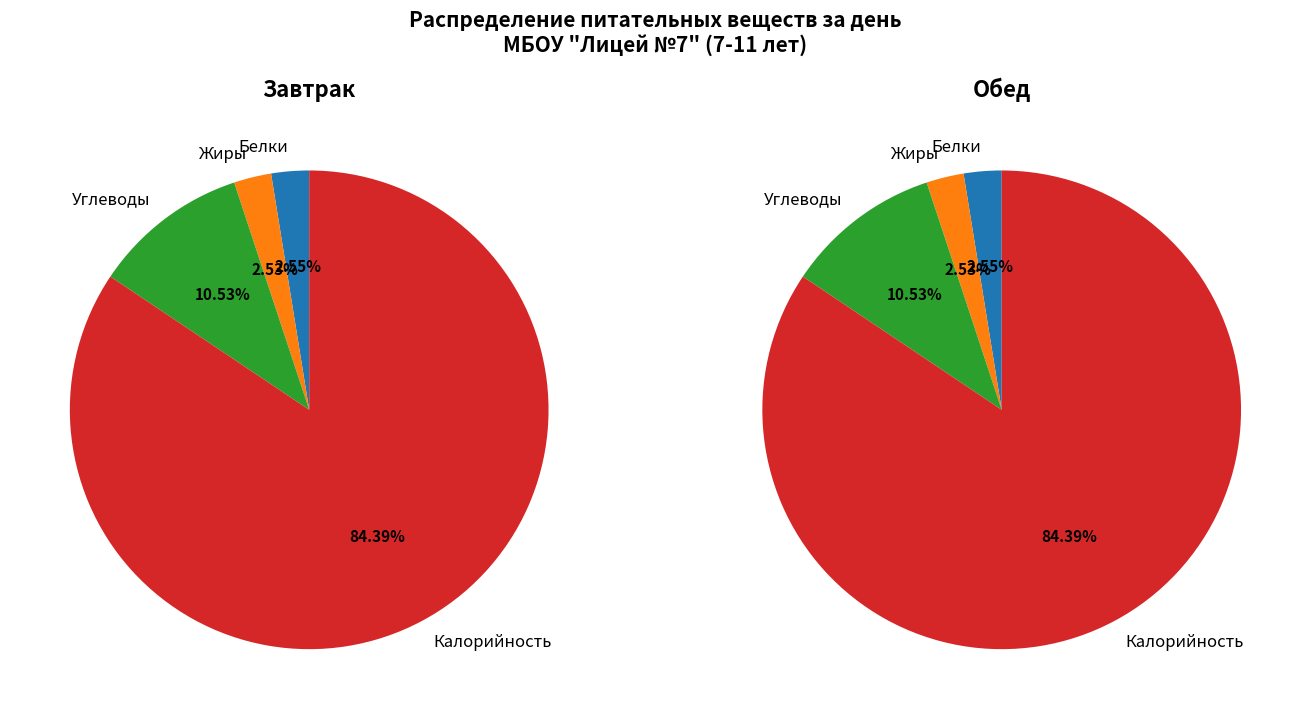

Between Жиры and Калорийность, which series saw the biggest shift?

Завтрак